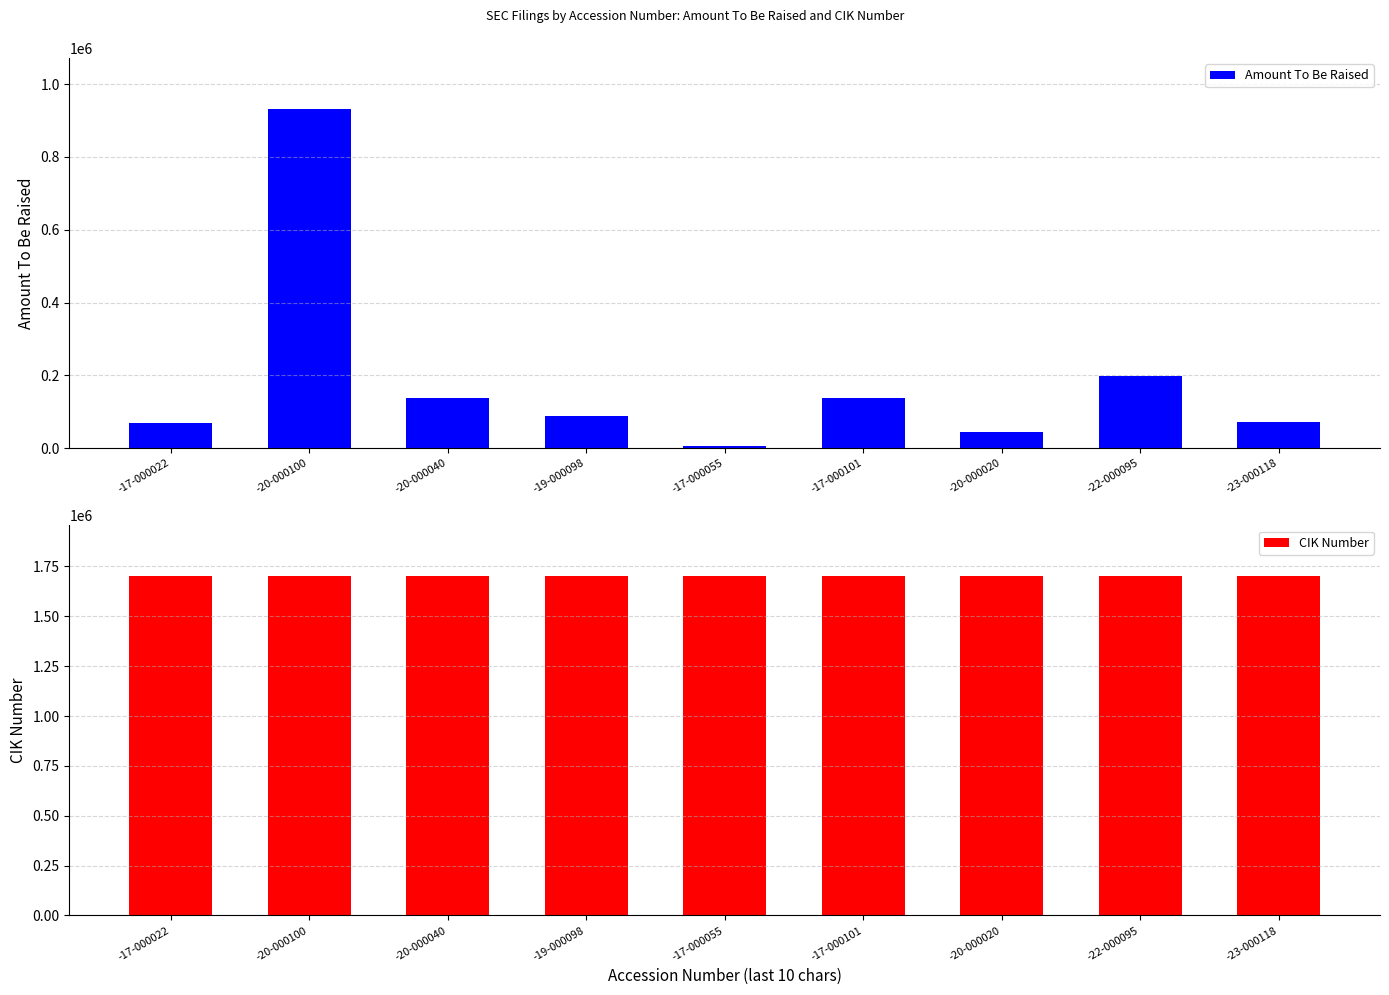

What is the label of the 2nd bar from the right?

-22-000095